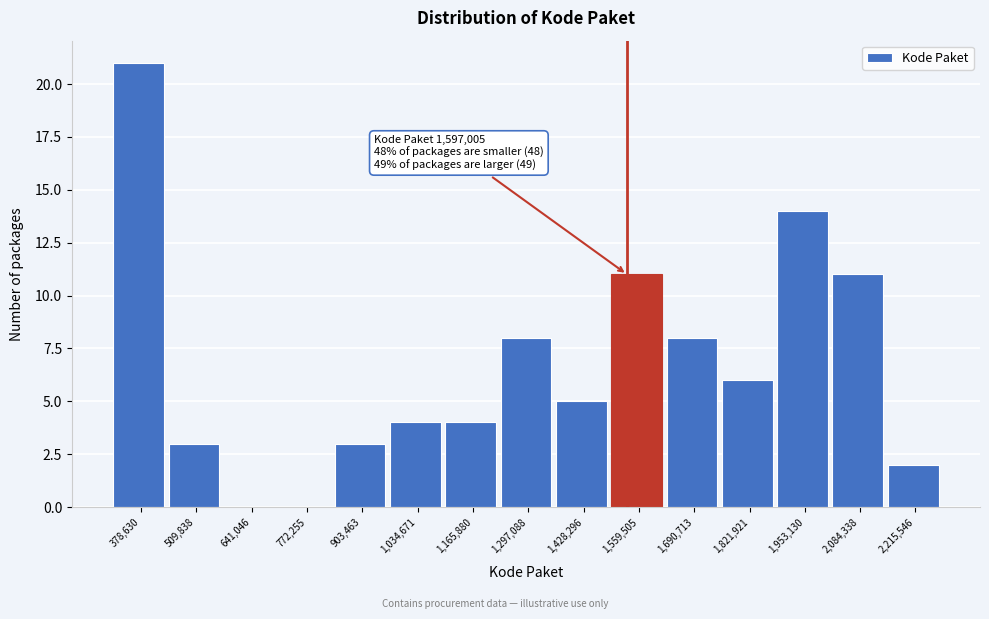

Reading right to left, transcribe all the data shown in this chart.

2,215,546=2	2,084,338=11	1,953,130=14	1,821,921=6	1,690,713=8	1,559,505=11	1,428,296=5	1,297,088=8	1,165,880=4	1,034,671=4	903,463=3	772,255=0	641,046=0	509,838=3	378,630=21